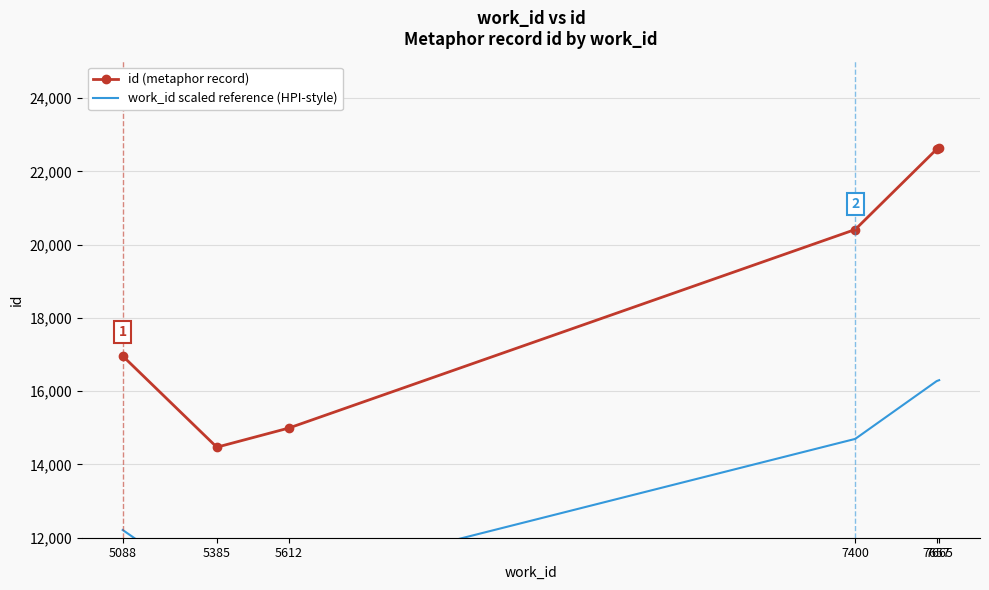

Which series has the largest range (max minus min)?

id (metaphor record)